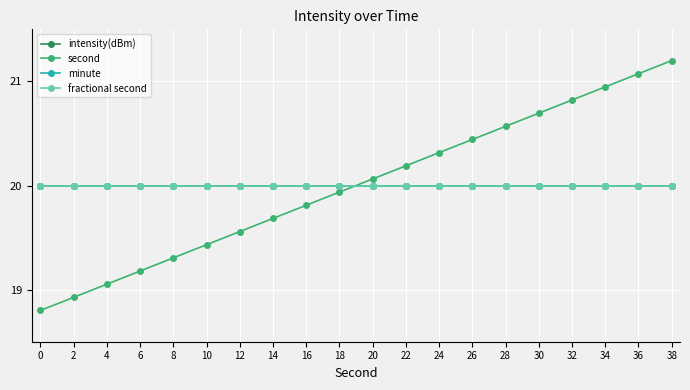

True or false: intensity(dBm) and second intersect in this chart.

True